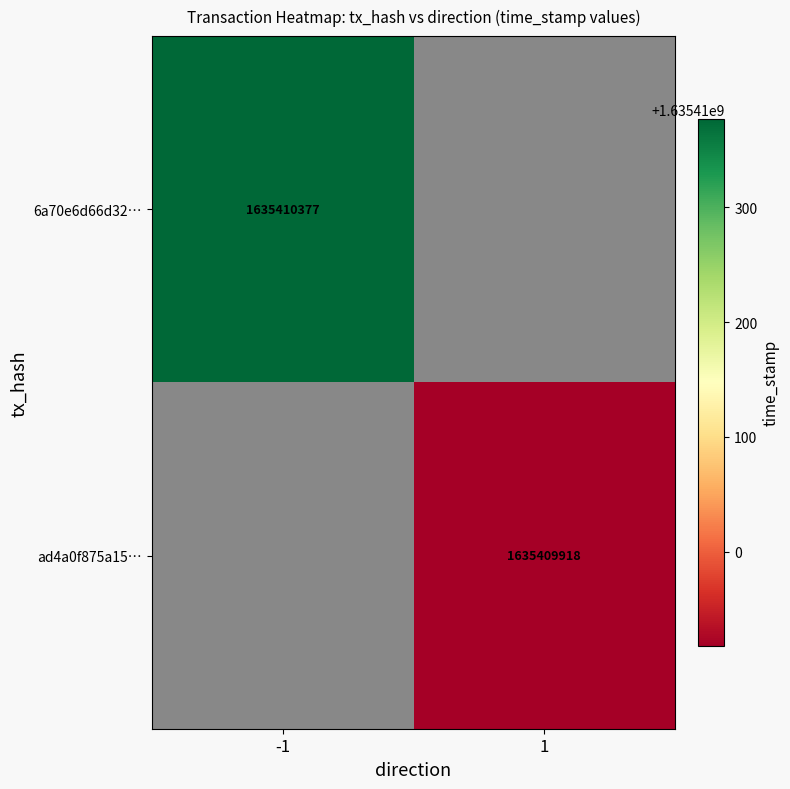

What is the sum of the ad4a0f875a1592805261f461dcbcf5bf352c384 values at direction and time_stamp?

1635409919